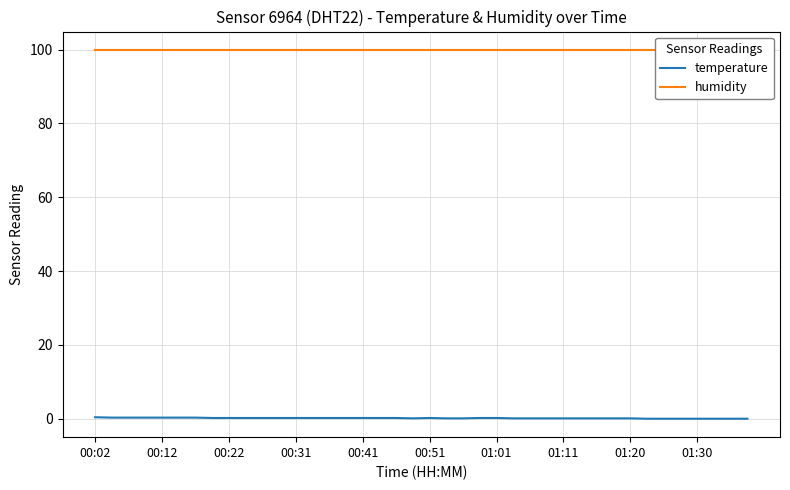

Does the chart have visible grid lines?

Yes